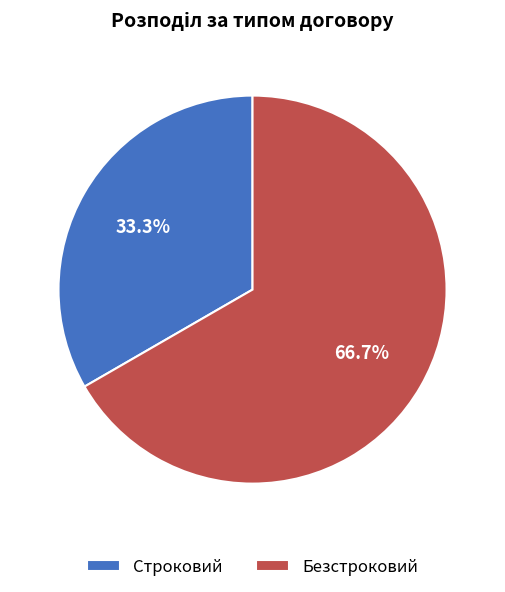

True or false: Безстроковий accounts for 74% of the total.

False